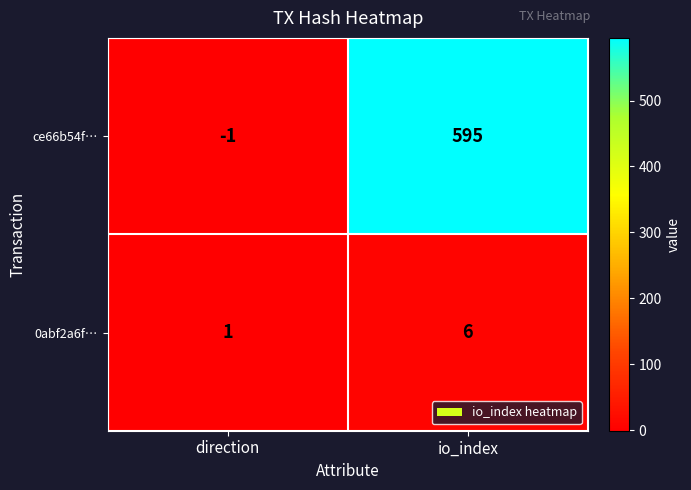

The value of ce66b54f… at io_index is 819. True or false?

False